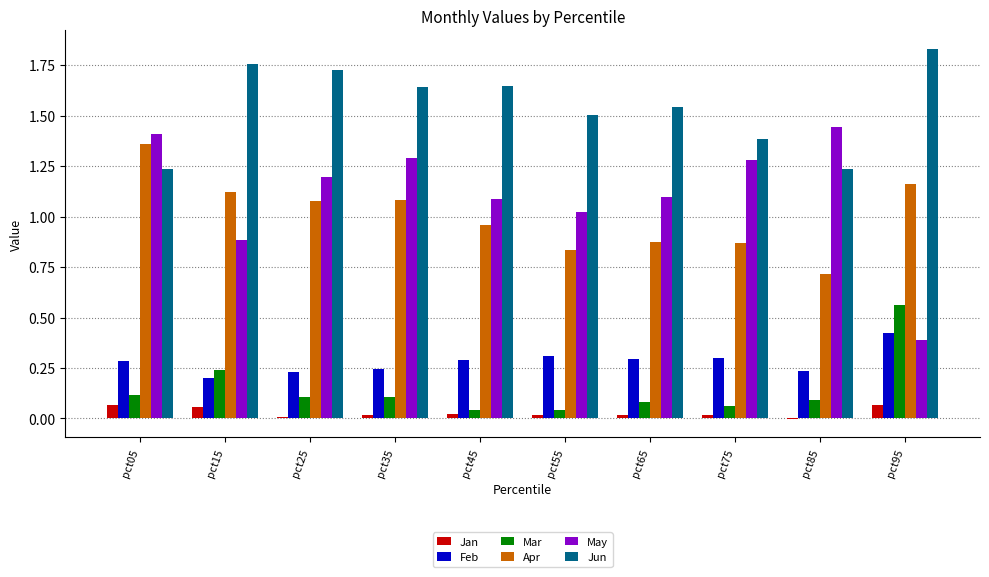

Are the bars grouped side by side (vs. stacked)?

Yes